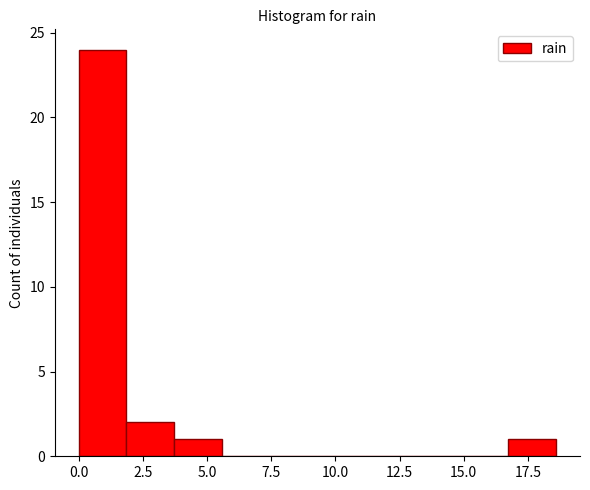

Around what value on the x-axis is the tallest bar? Give the approximate position of its centre, as read against the axis.

1.0